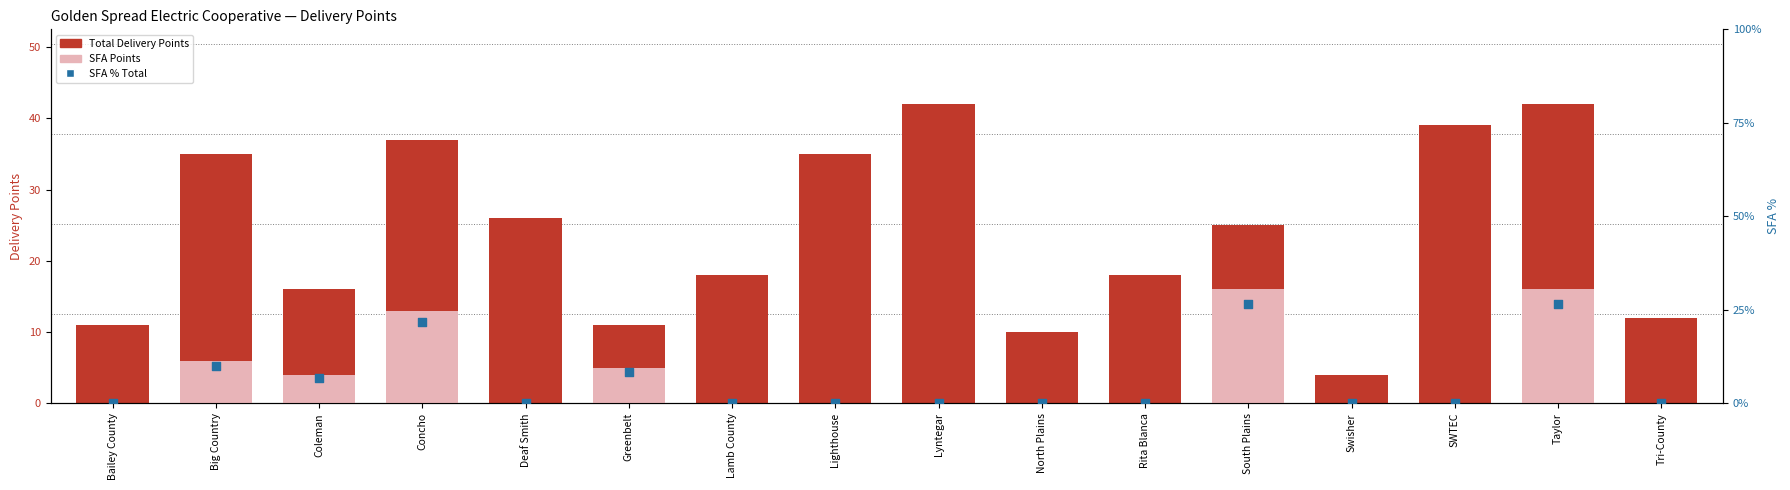

What is the total value across all series at Lamb County?

18.0